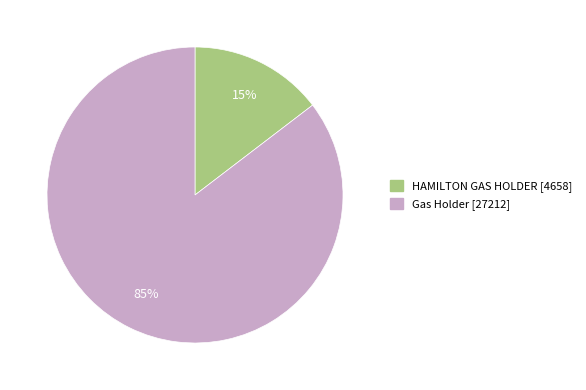

Does HAMILTON GAS HOLDER represent more than half of the total?

No